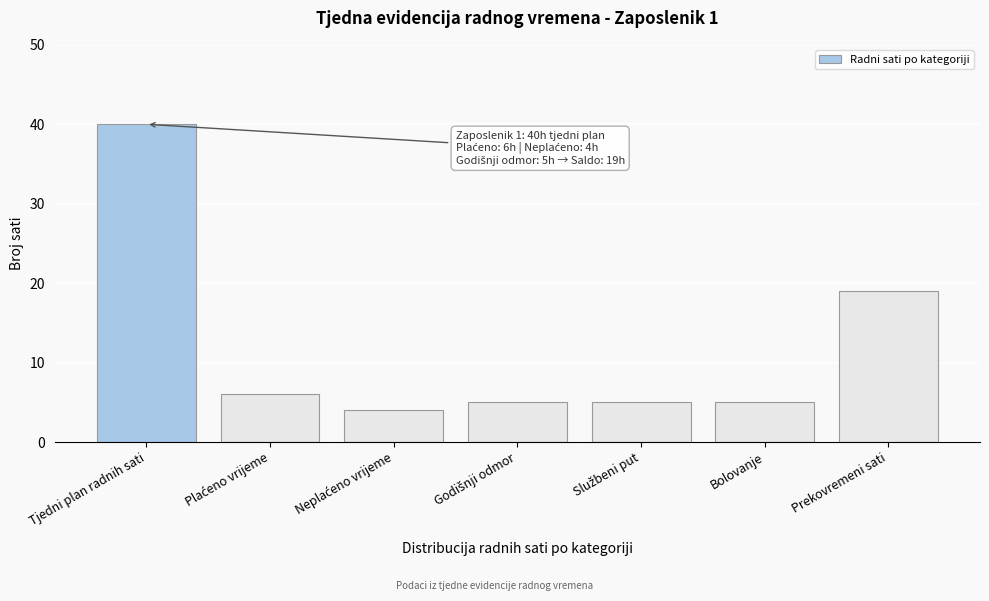

Reading left to right, list all the values displayed in this chart.

40	6	4	5	5	5	19